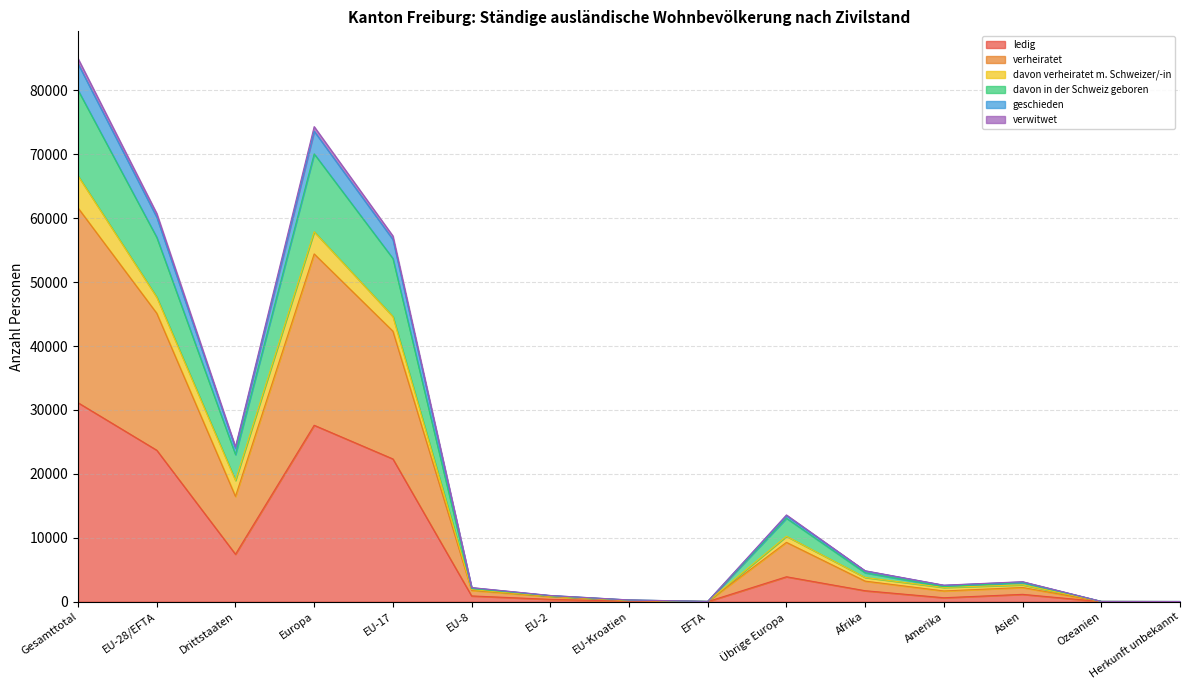

True or false: davon in der Schweiz geboren has a value of 36 at Herkunft unbekannt.

True